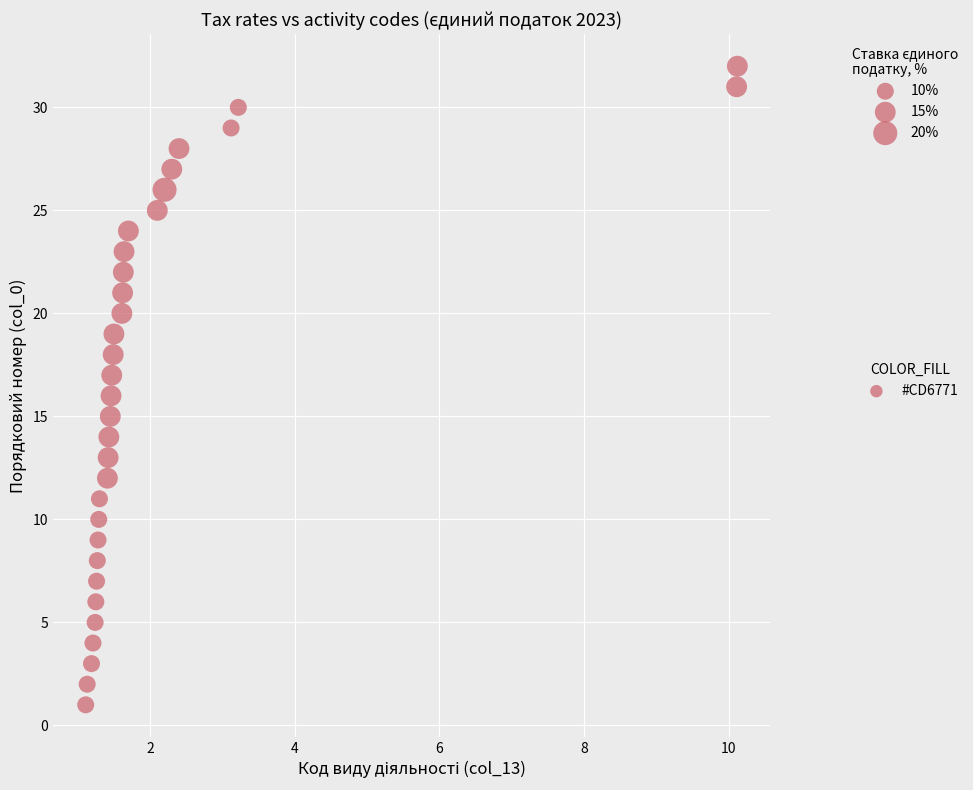

How many data points are displayed?

32